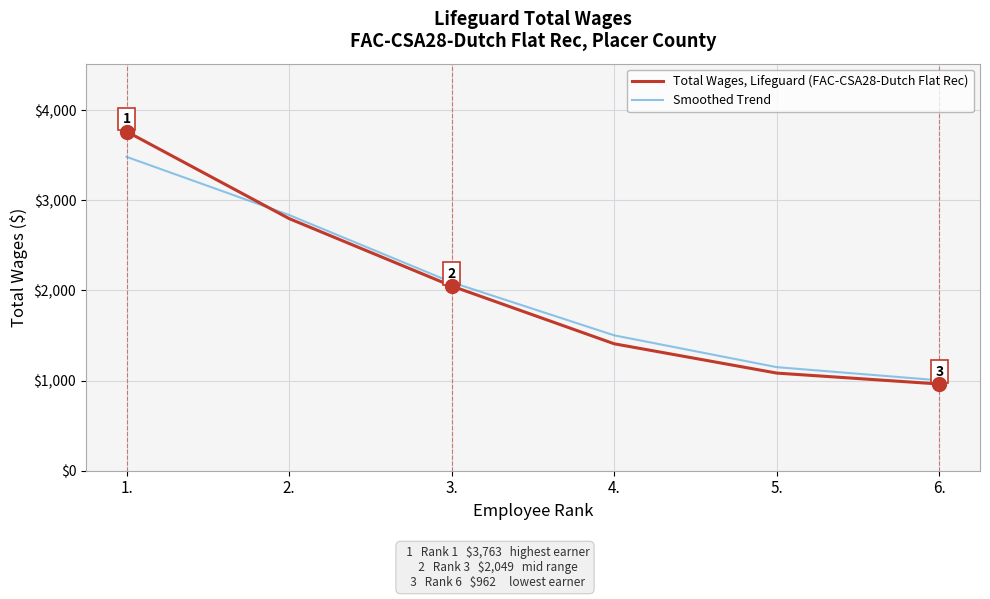

Read the Smoothed Trend value at 5..

1148.8